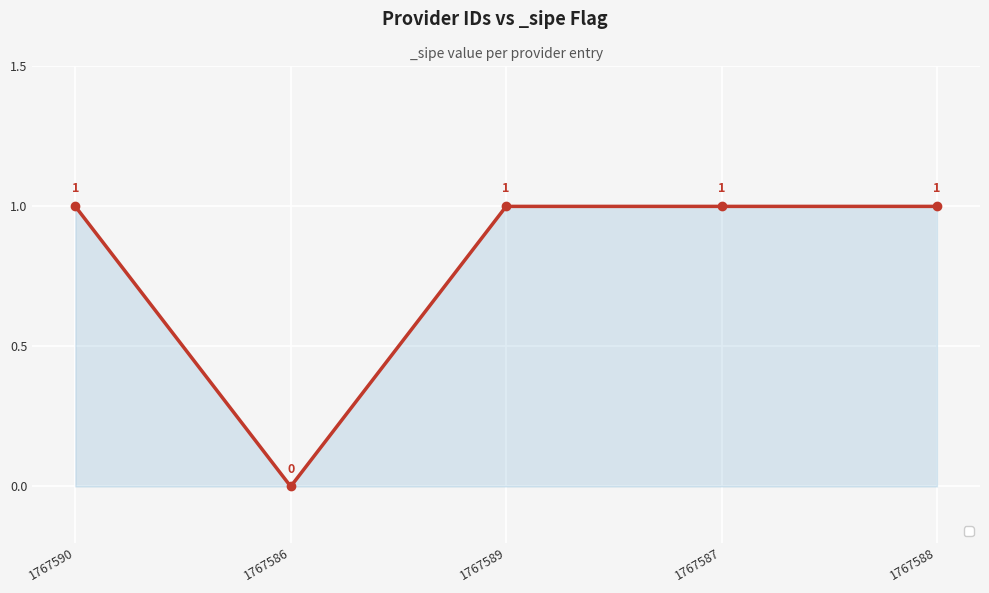

How many values are above zero?

4